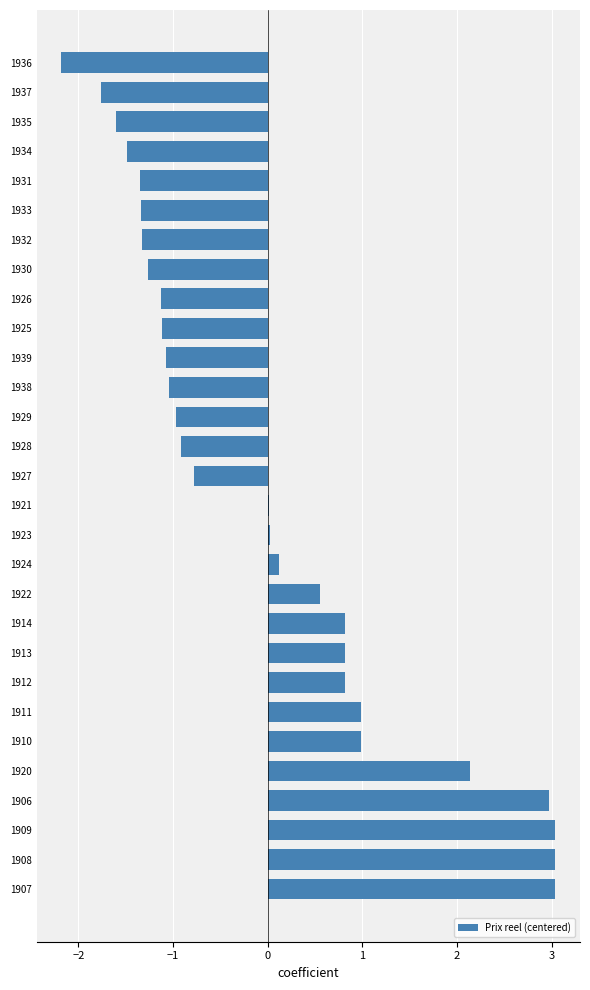

The chart shows a value of -1.3 at 1932. True or false?

True